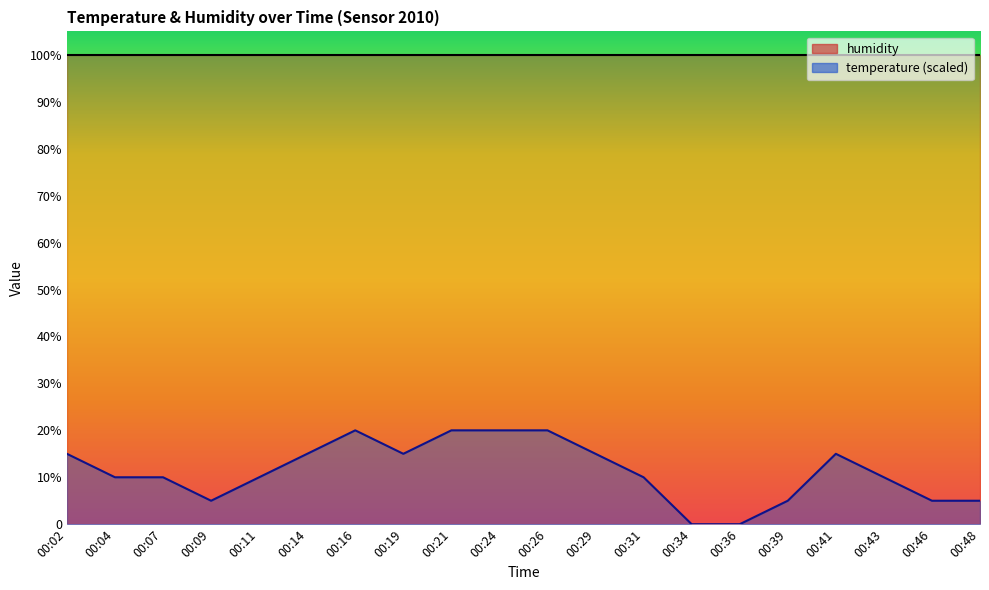

True or false: humidity_line and temperature_line cross at least once.

False